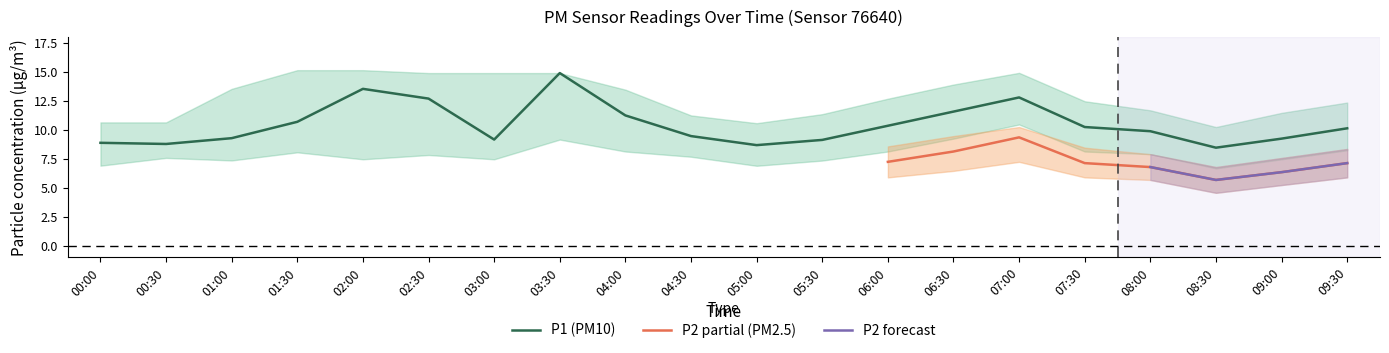

The value of P1 (PM10) at 04:00 is 11.2. True or false?

True